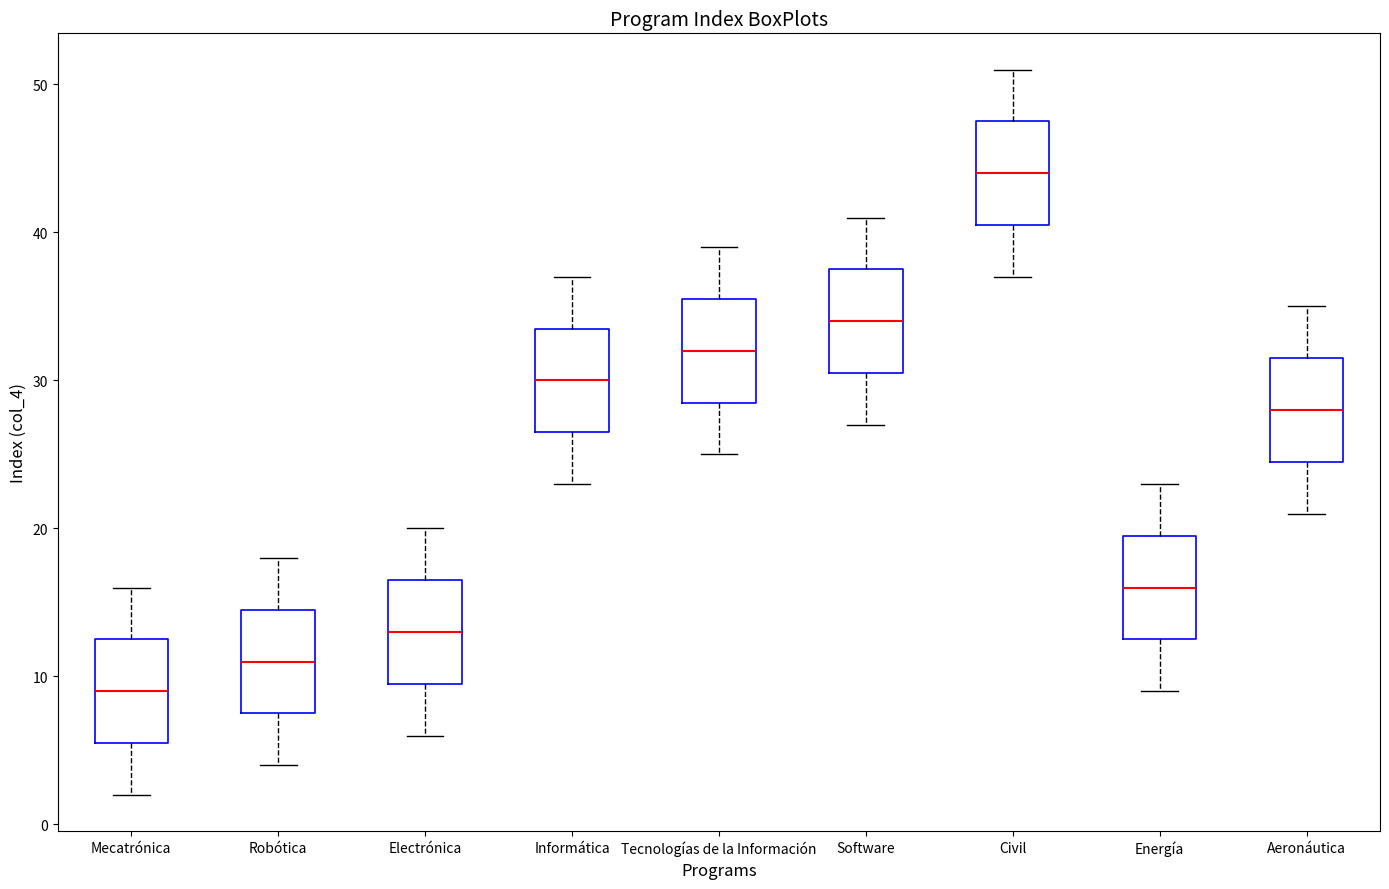

Reading left to right, transcribe this box plot: for each box, give where its median line is, the range the box spans, and where its two whiskers end, as read against the y-axis. The values are not printed on the chart, so give them approximately, as read against the axis.

Mecatrónica: median 9, box 6 to 13, whiskers 2 to 16
Robótica: median 11, box 8 to 15, whiskers 4 to 18
Electrónica: median 13, box 10 to 17, whiskers 6 to 20
Informática: median 30, box 27 to 34, whiskers 23 to 37
Tecnologías de la Información: median 32, box 29 to 36, whiskers 25 to 39
Software: median 34, box 31 to 38, whiskers 27 to 41
Civil: median 44, box 41 to 48, whiskers 37 to 51
Energía: median 16, box 13 to 20, whiskers 9 to 23
Aeronáutica: median 28, box 25 to 32, whiskers 21 to 35